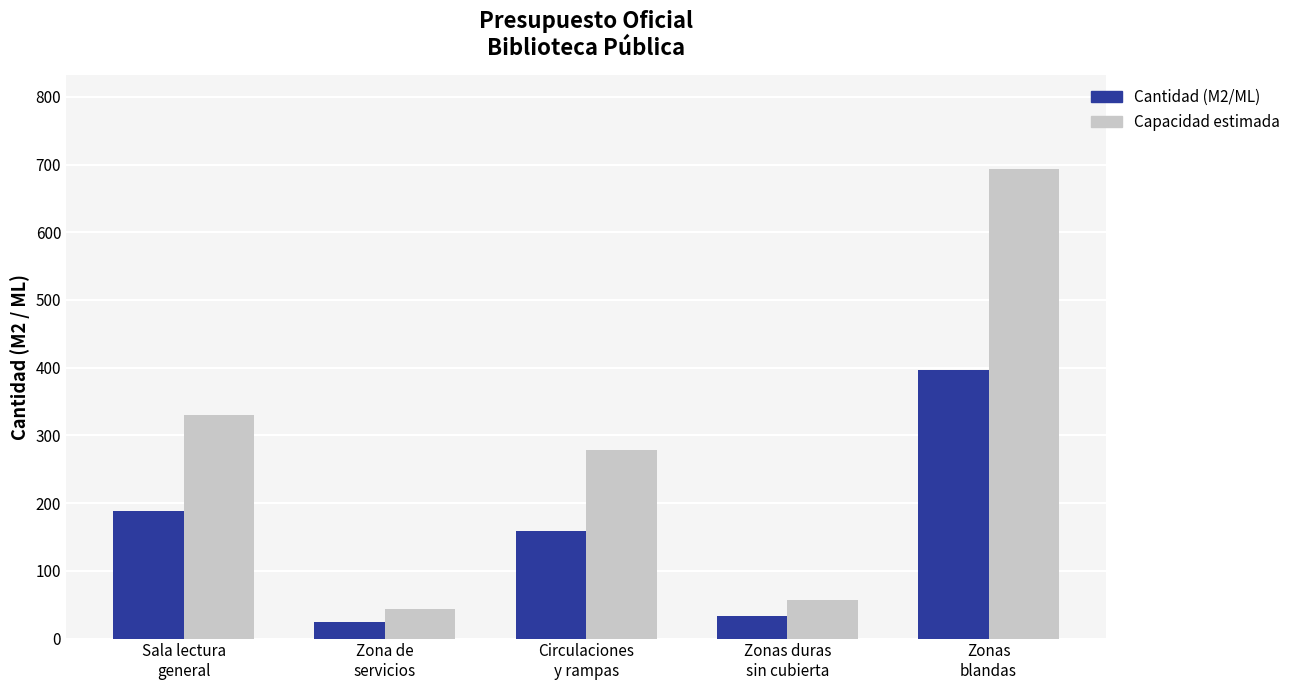

List the labels in order of Capacidad estimada value, largest first.

Zonas
blandas, Sala lectura
general, Circulaciones
y rampas, Zonas duras
sin cubierta, Zona de
servicios